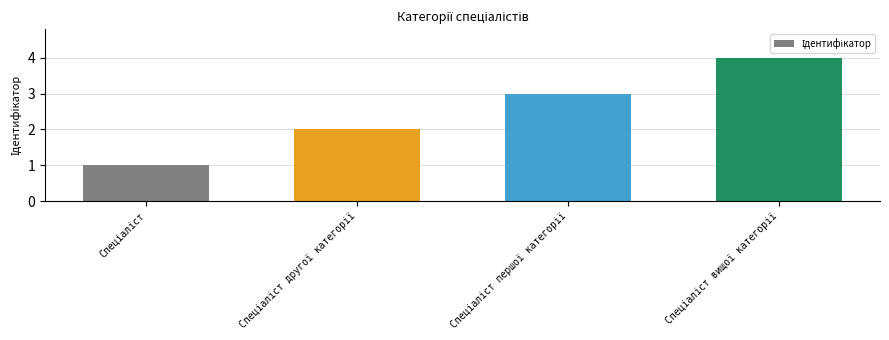

Reading left to right, what are all the values shown in this chart?

1	2	3	4